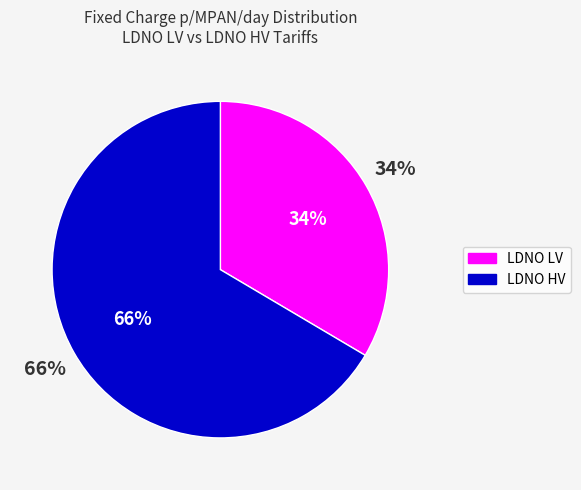

Is it true that 2 is 1% of the pie?

True